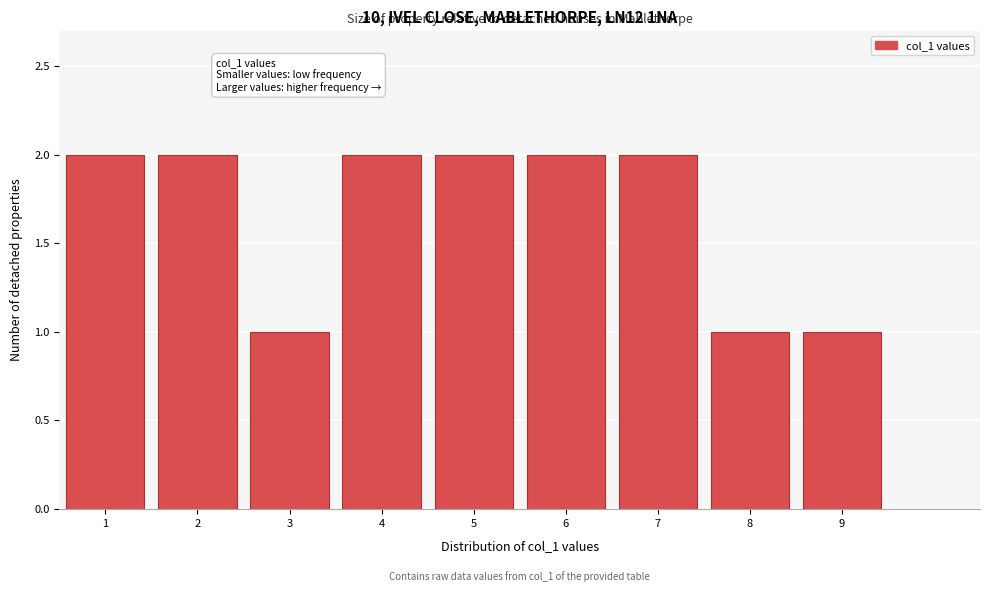

Reading left to right, list all the values displayed in this chart.

1=2	2=2	3=1	4=2	5=2	6=2	7=2	8=1	9=1